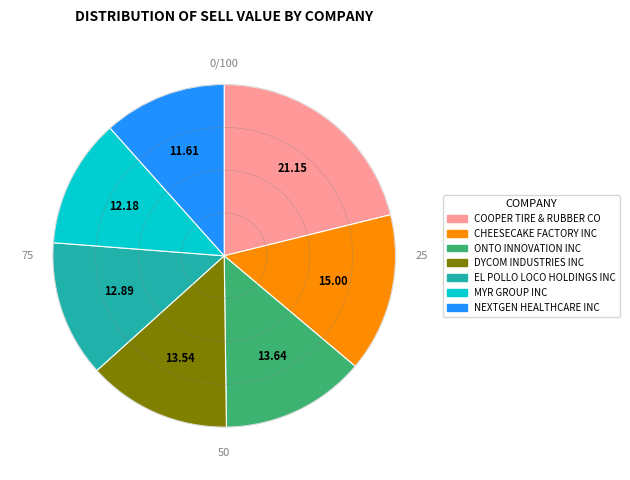

Which slice is the largest?

COOPER TIRE & RUBBER CO